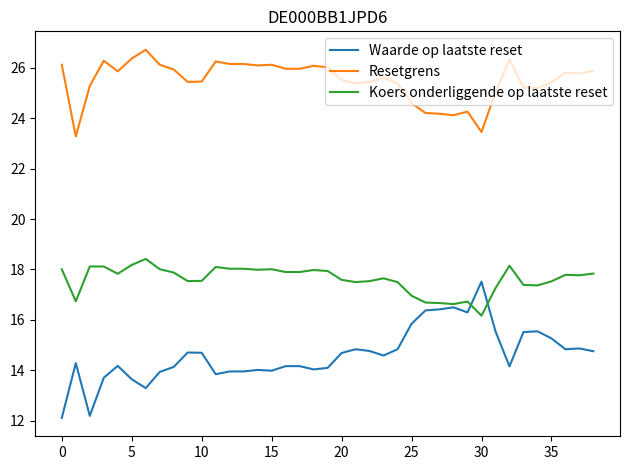

Which series has the largest total across all categories?

Resetgrens